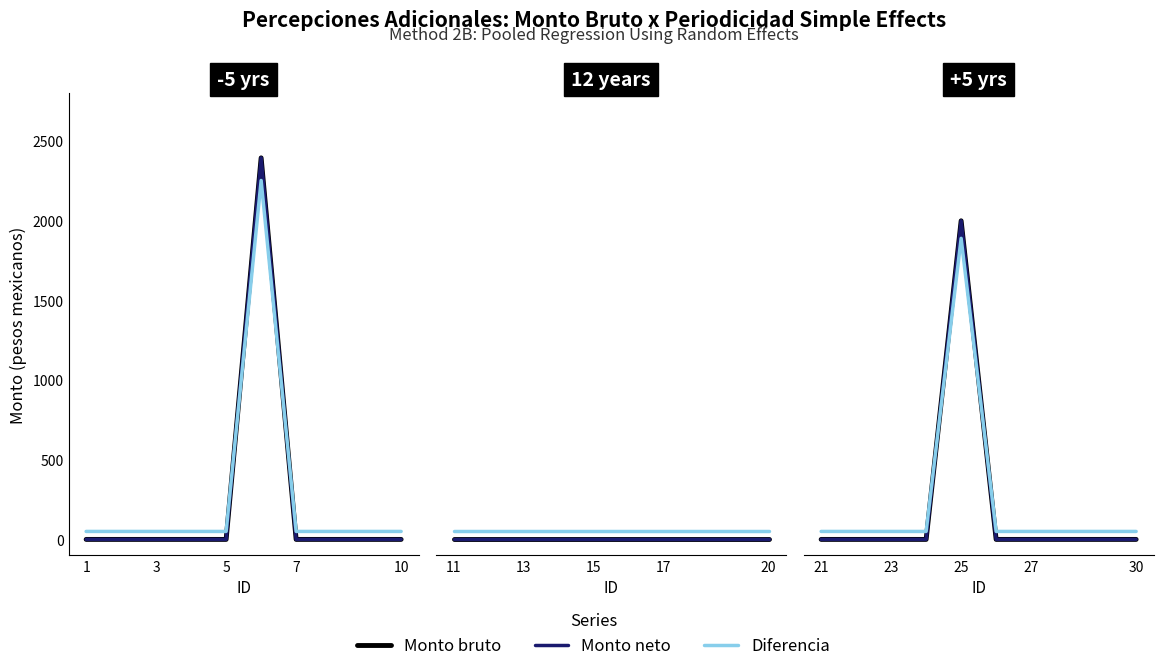

Which series has the widest spread of values?

Monto bruto